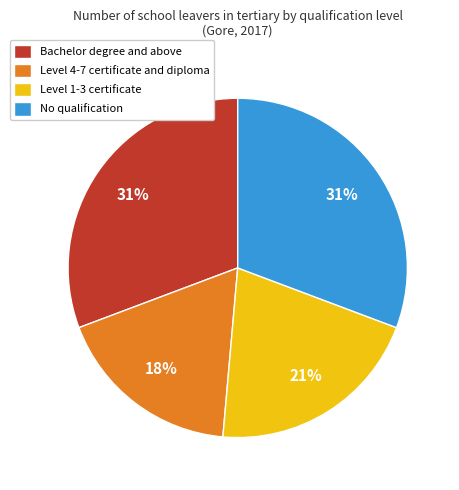

How many slices are in this pie chart?

4